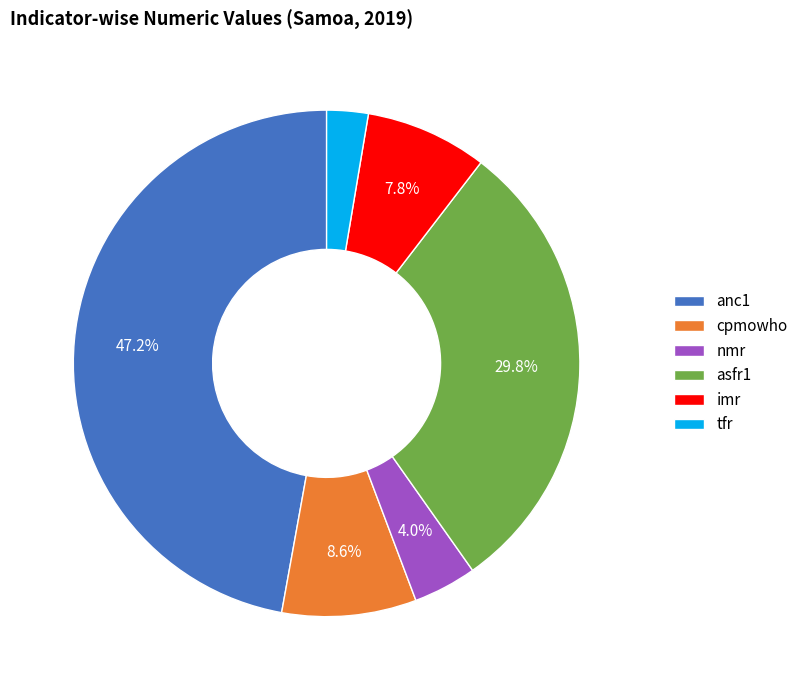

Does asfr1 account for over 50% of the chart?

No